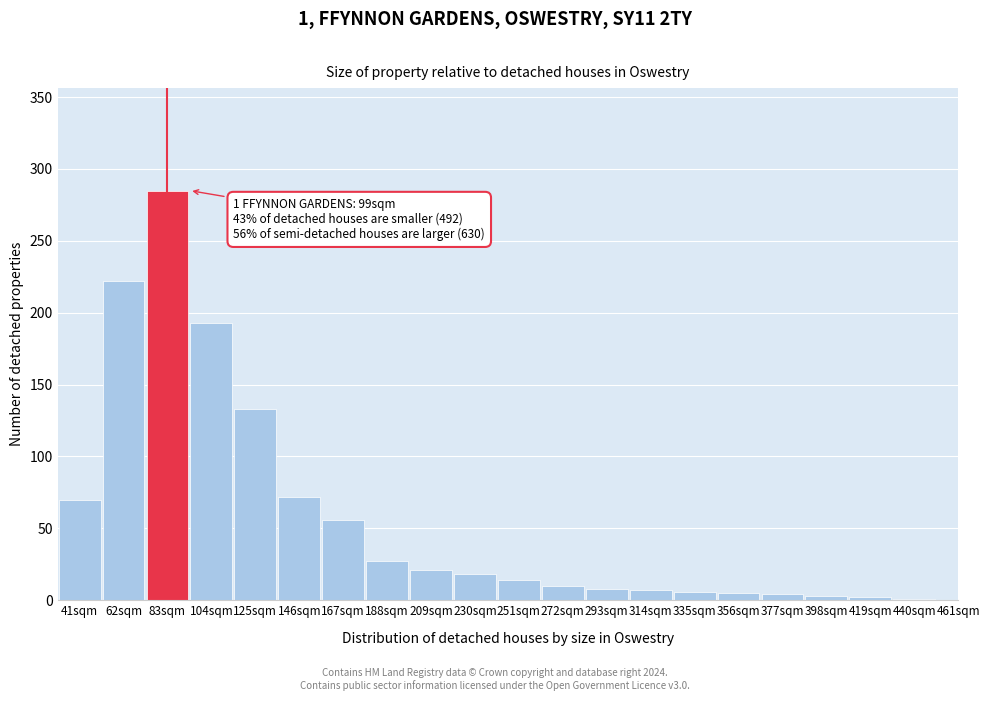

Which label corresponds to the largest value in the chart?

83sqm